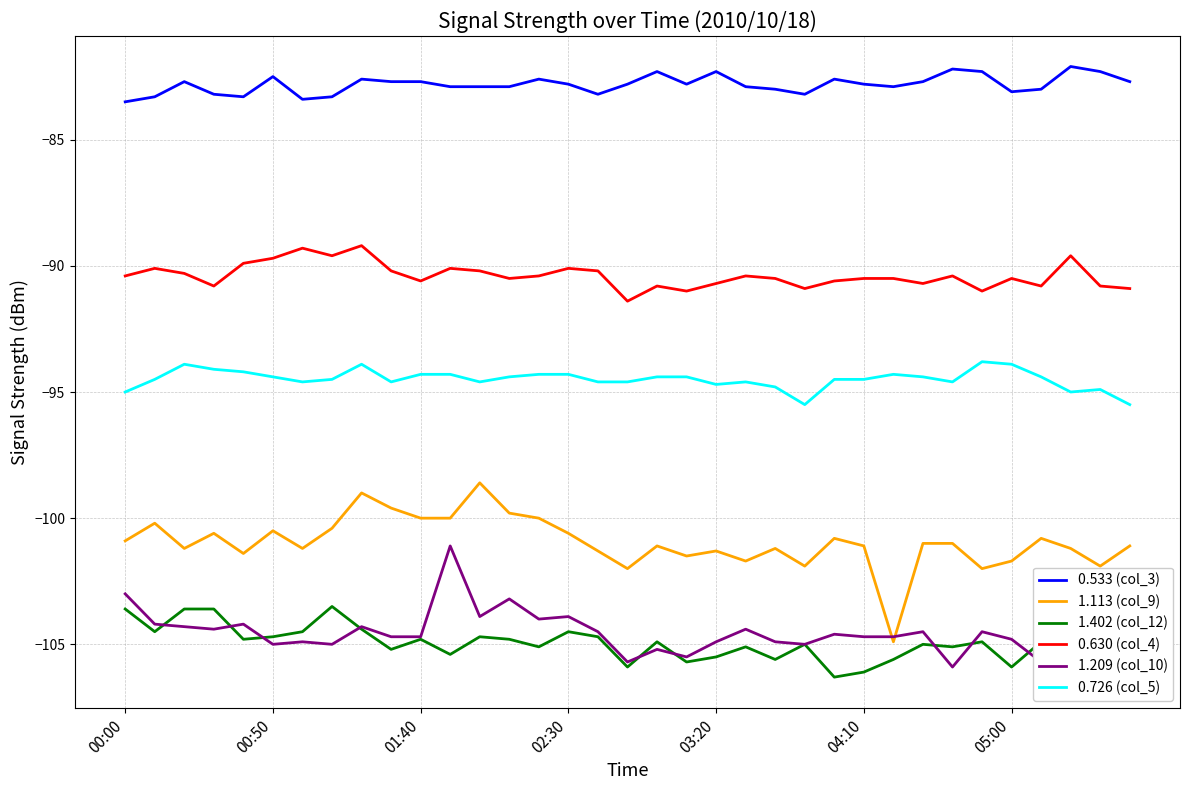

True or false: 0.726 (col_5) has more than 1 points higher than both neighbors.

True